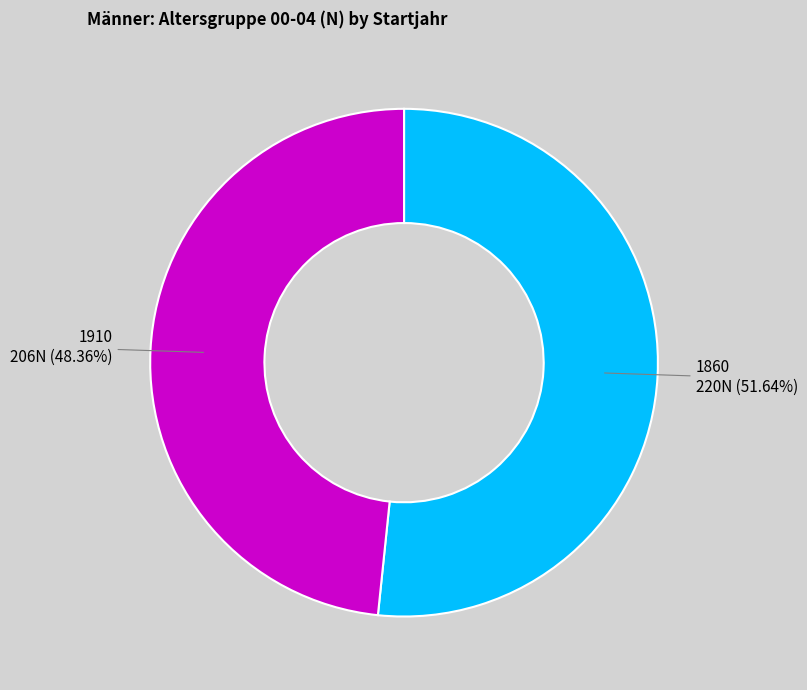

The 1860 slice represents 52% of the pie. True or false?

True